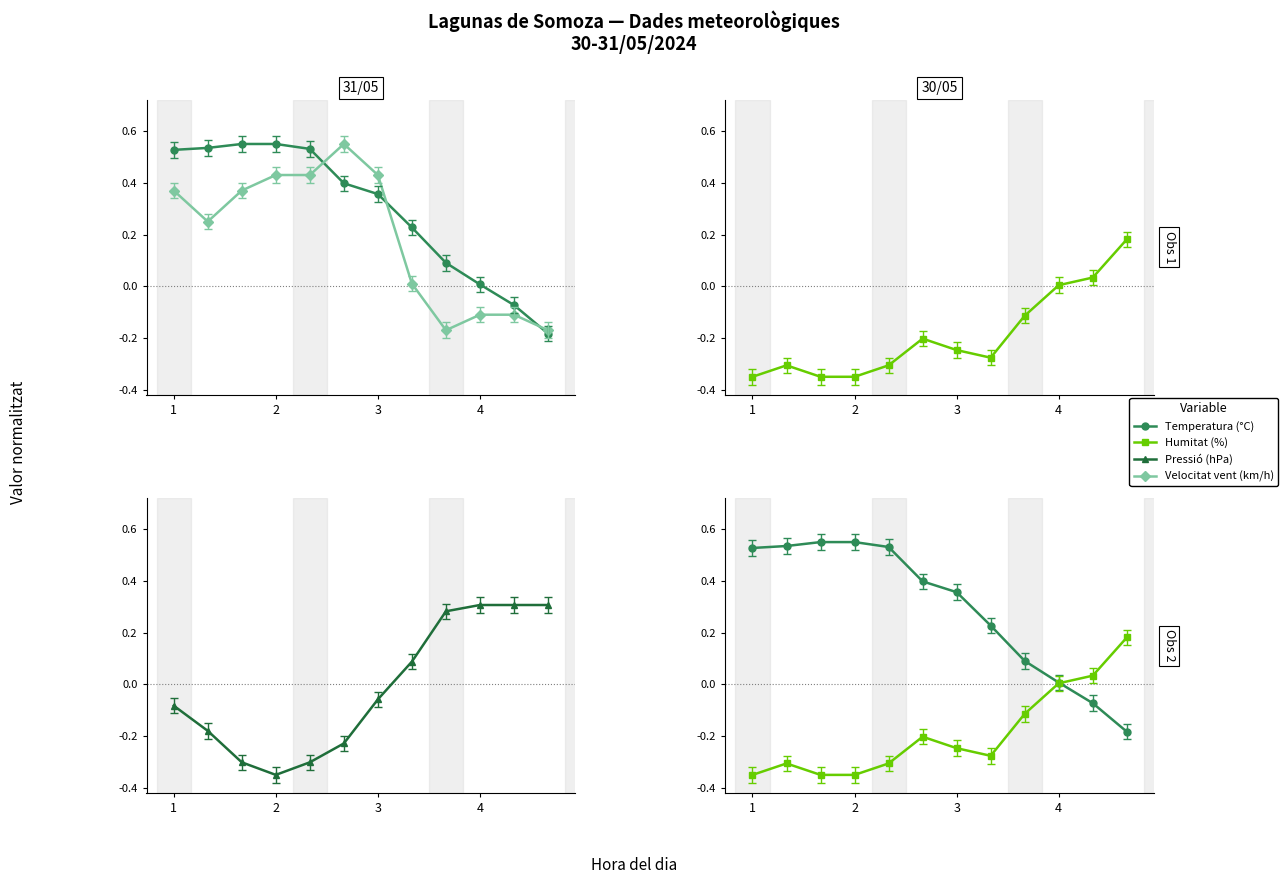

How many values in the Pressió (hPa) series exceed 0?

5